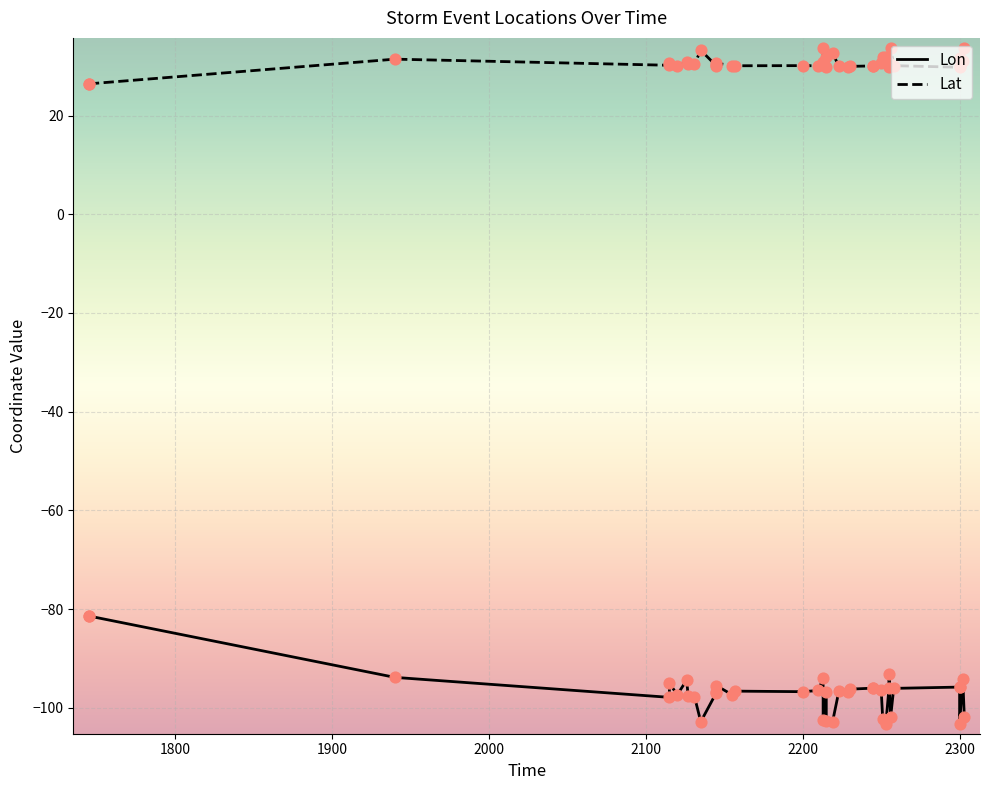

At how many categories does at least one series exceed 0?

39